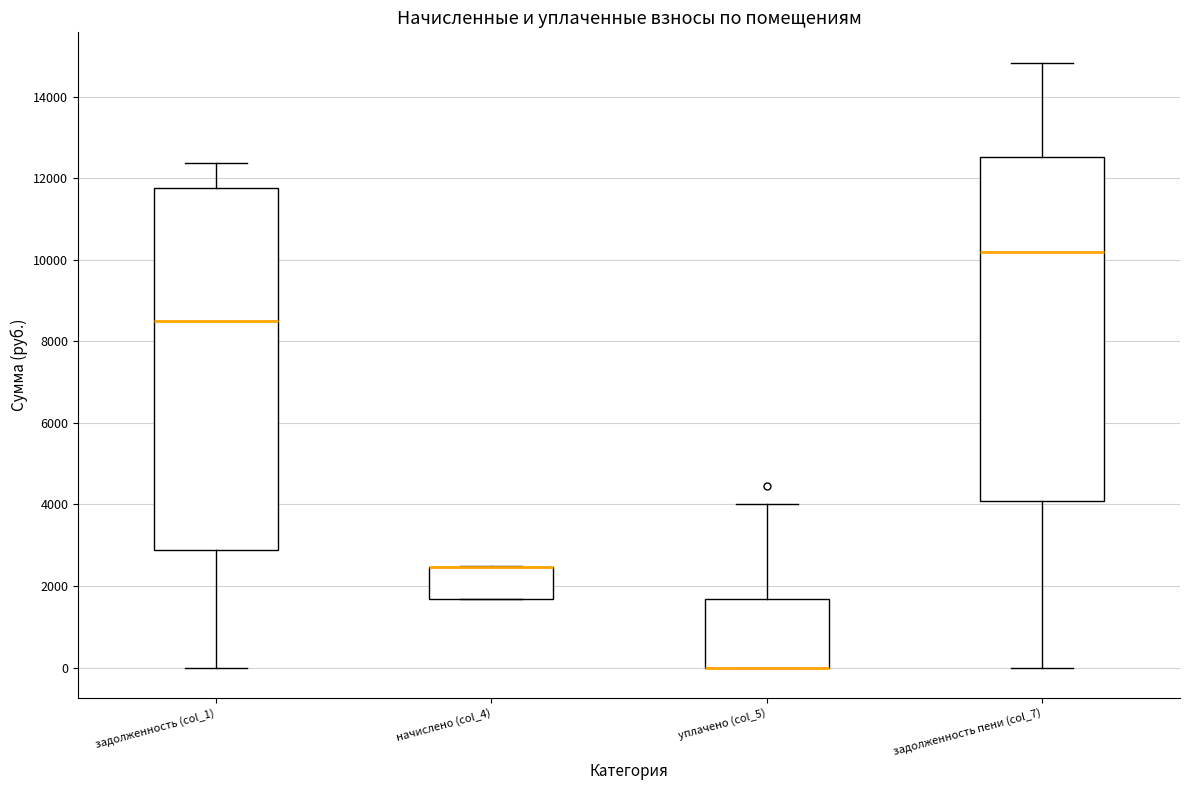

Which box is the tallest, from its lower edge to its upper edge?

задолженность (col_1)